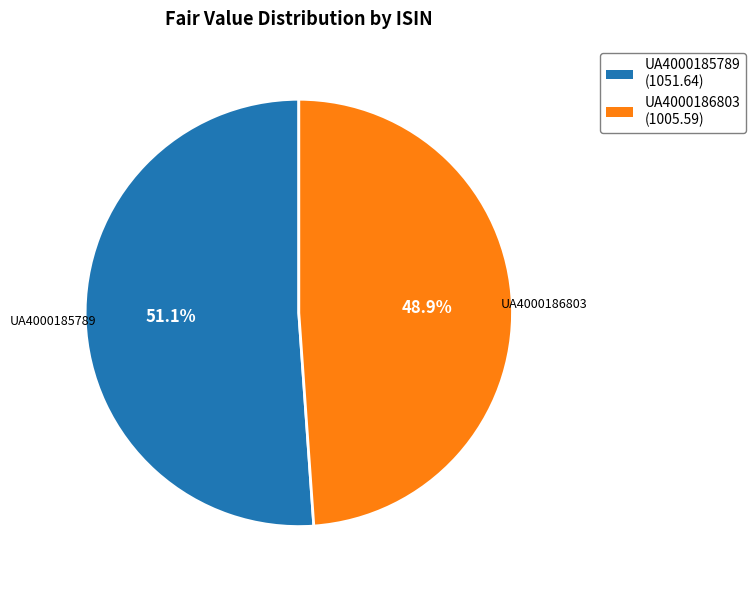

What portion of the pie excludes UA4000186803?

51.1%